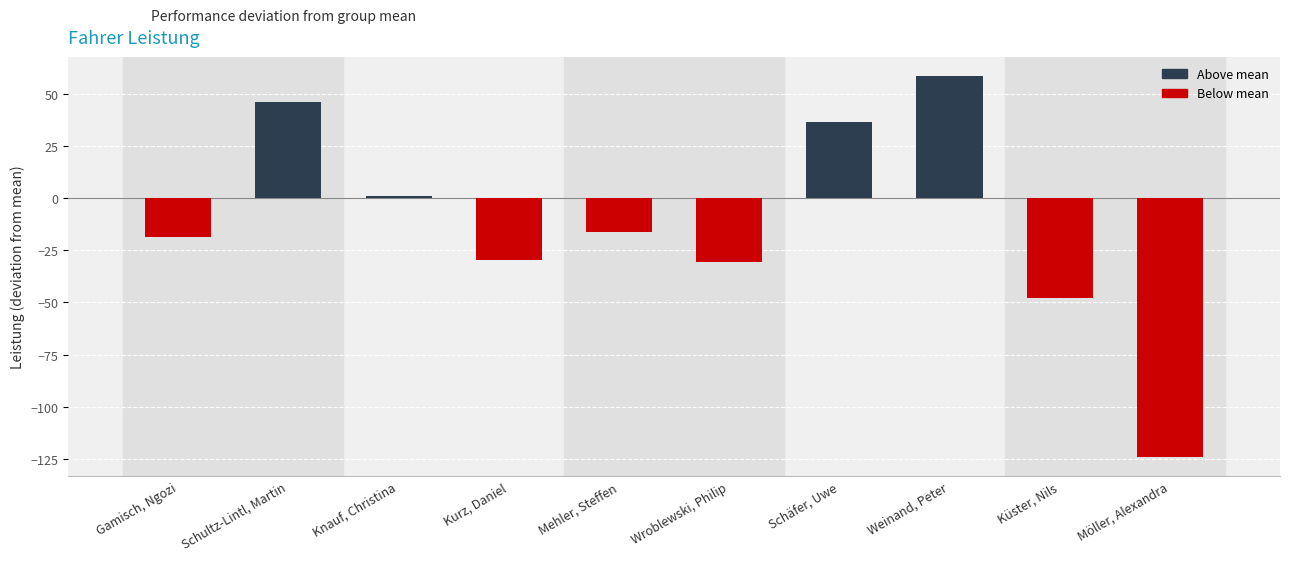

Which label corresponds to the largest value in the chart?

Weinand, Peter